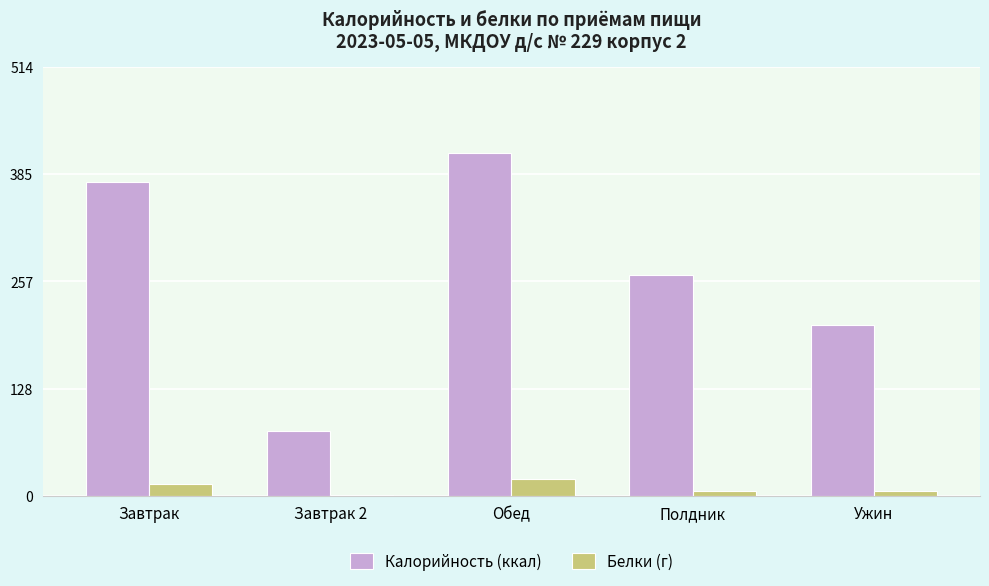

Which series changed the most between Полдник and Ужин?

Калорийность (ккал)